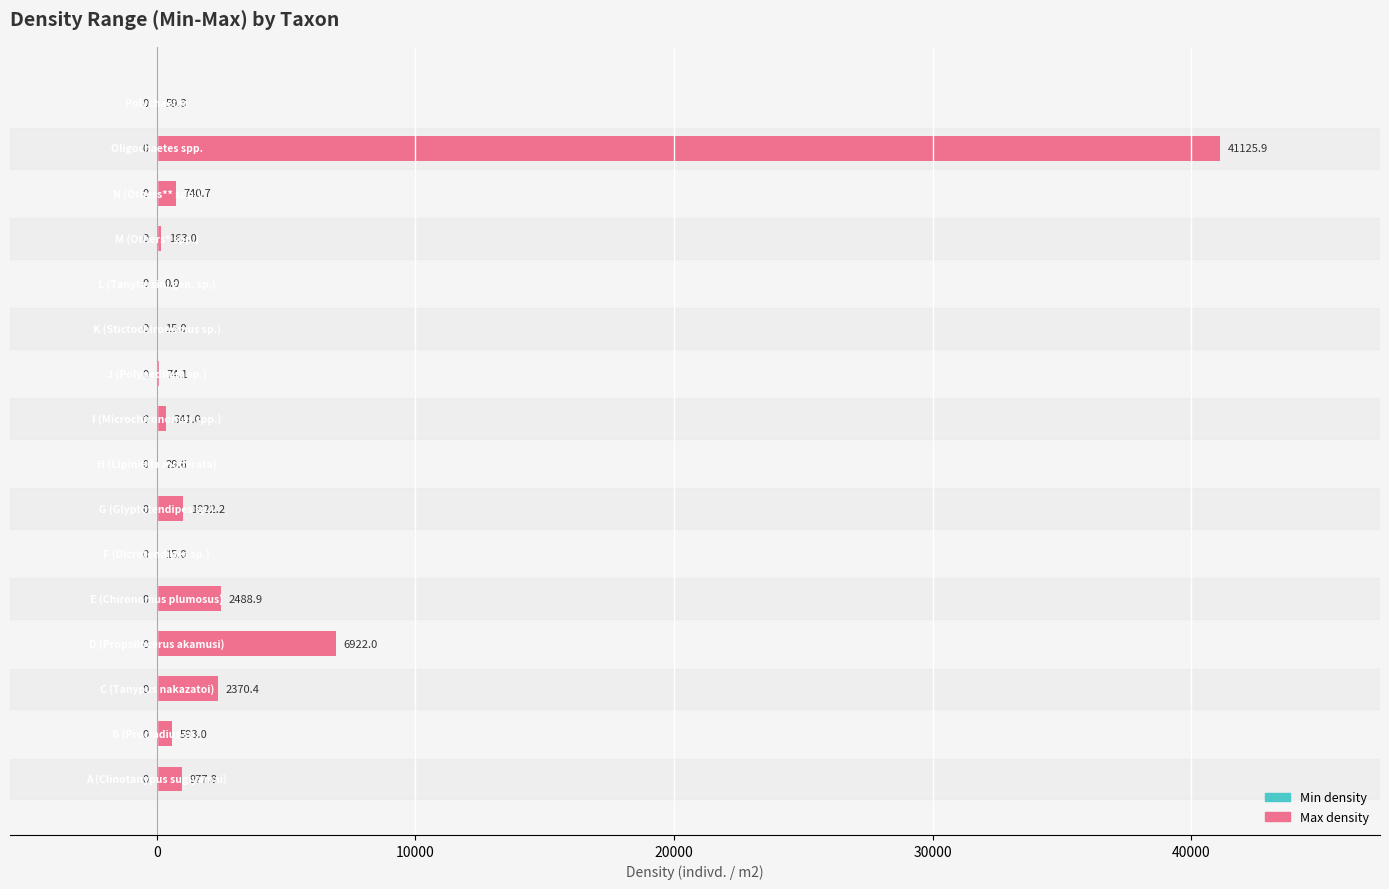

What is the greatest value displayed?

41125.9